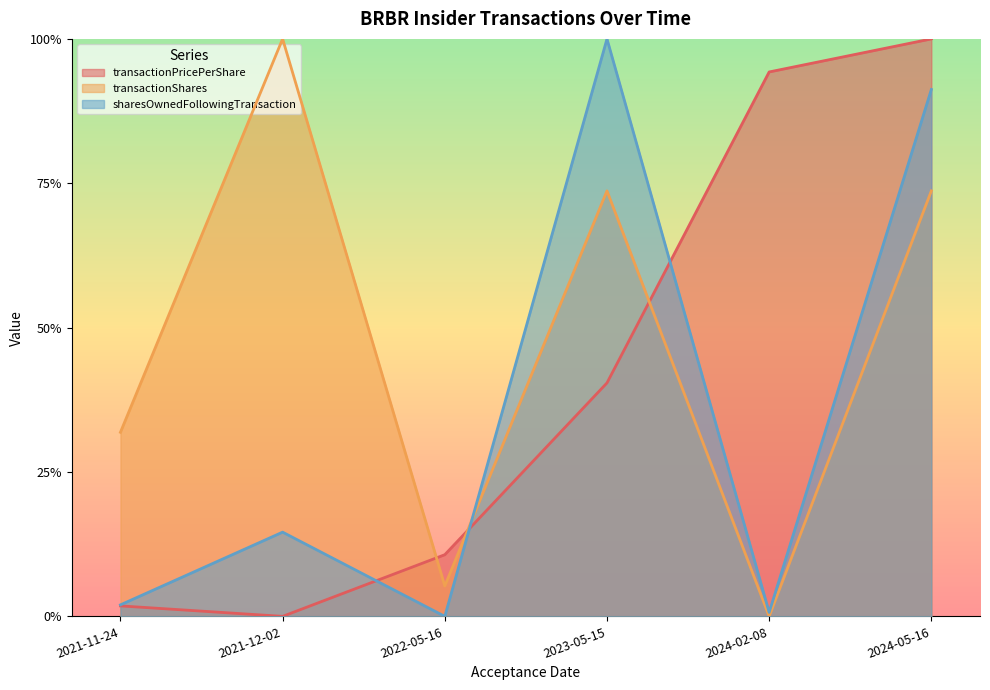

At which category does the chart reach its peak across all series?

2023-05-15